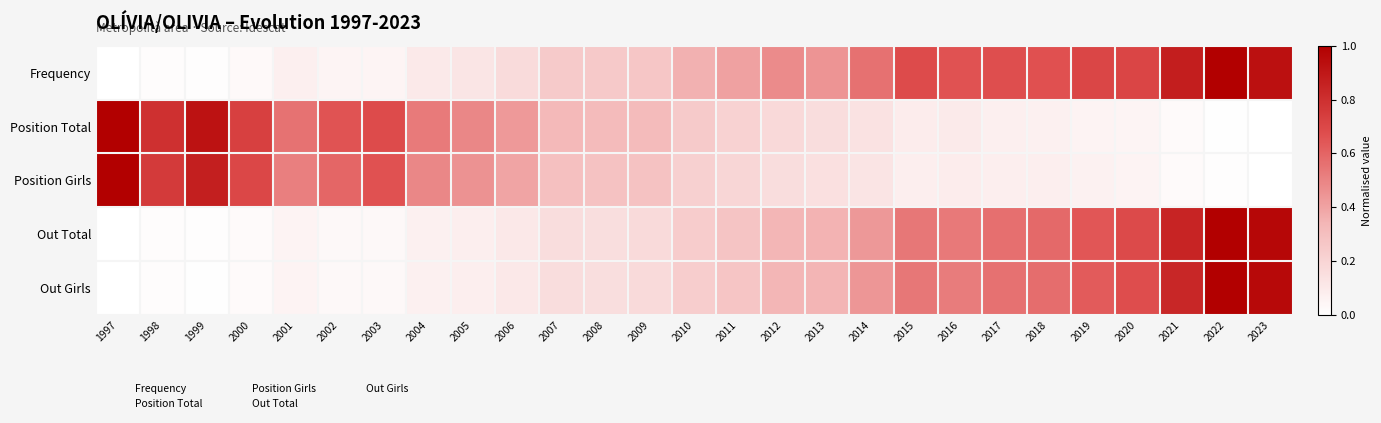

What is the spread (max minus min) of values at 2021?

0.9